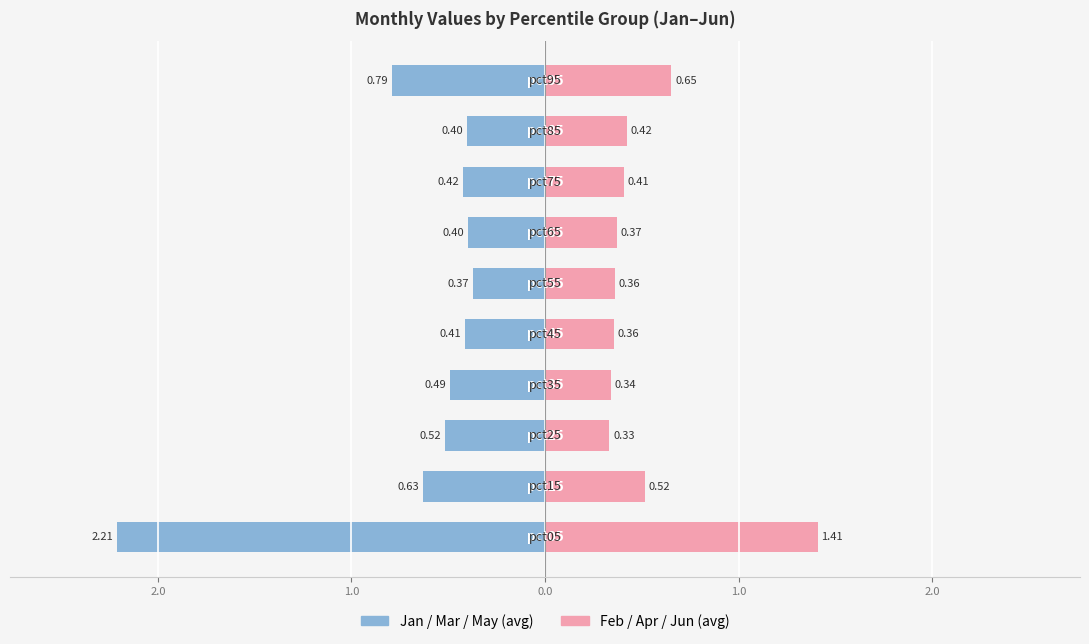

What is the difference between the maximum and minimum values in the Feb/Apr/Jun (avg) series?

1.1